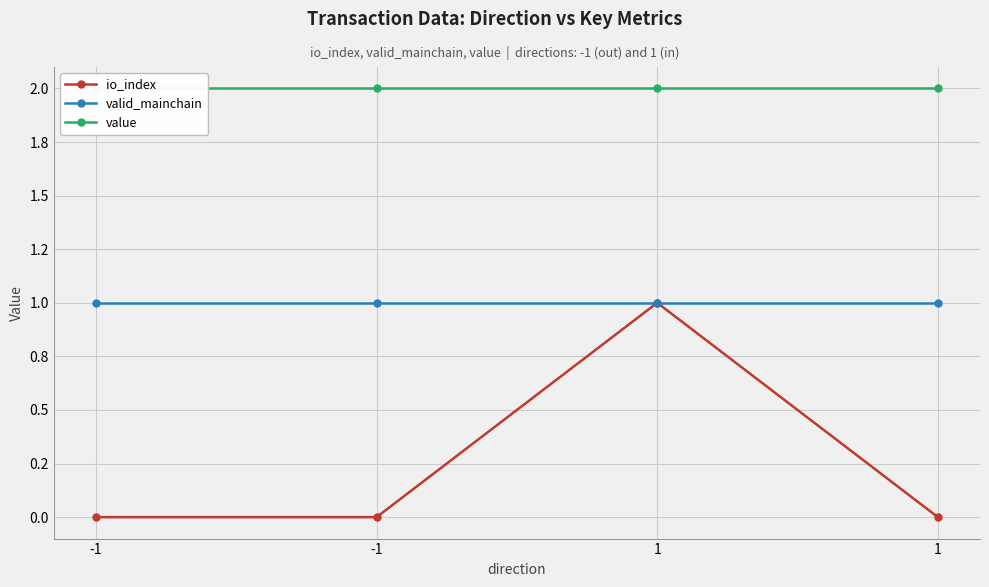

Where is valid_mainchain nearest to the value 1?

-1